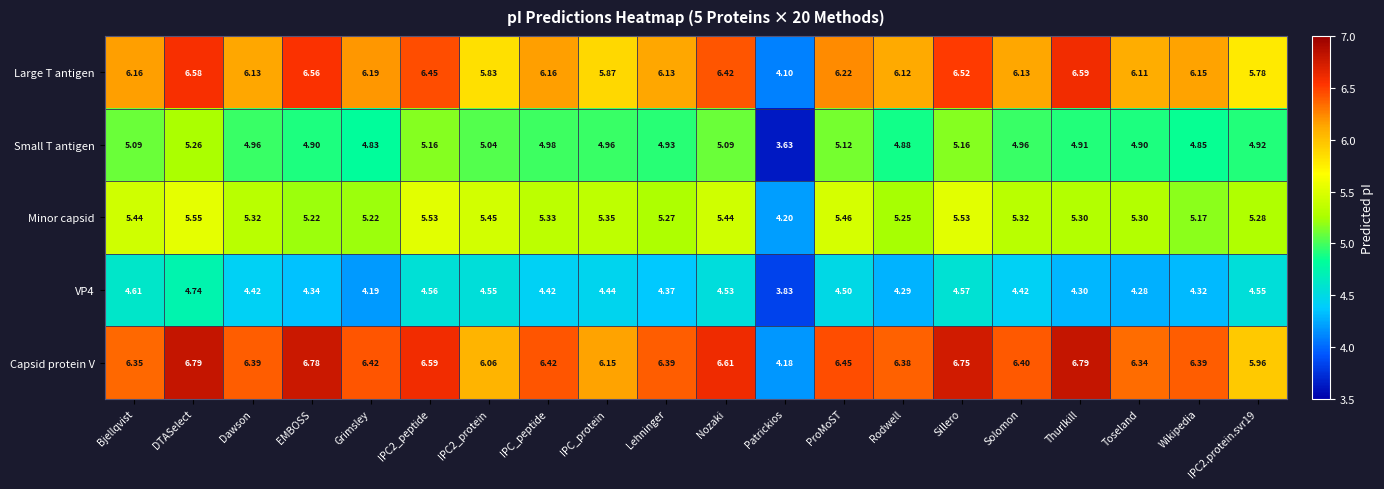

At which label does Small T antigen first exceed 4?

Bjellqvist